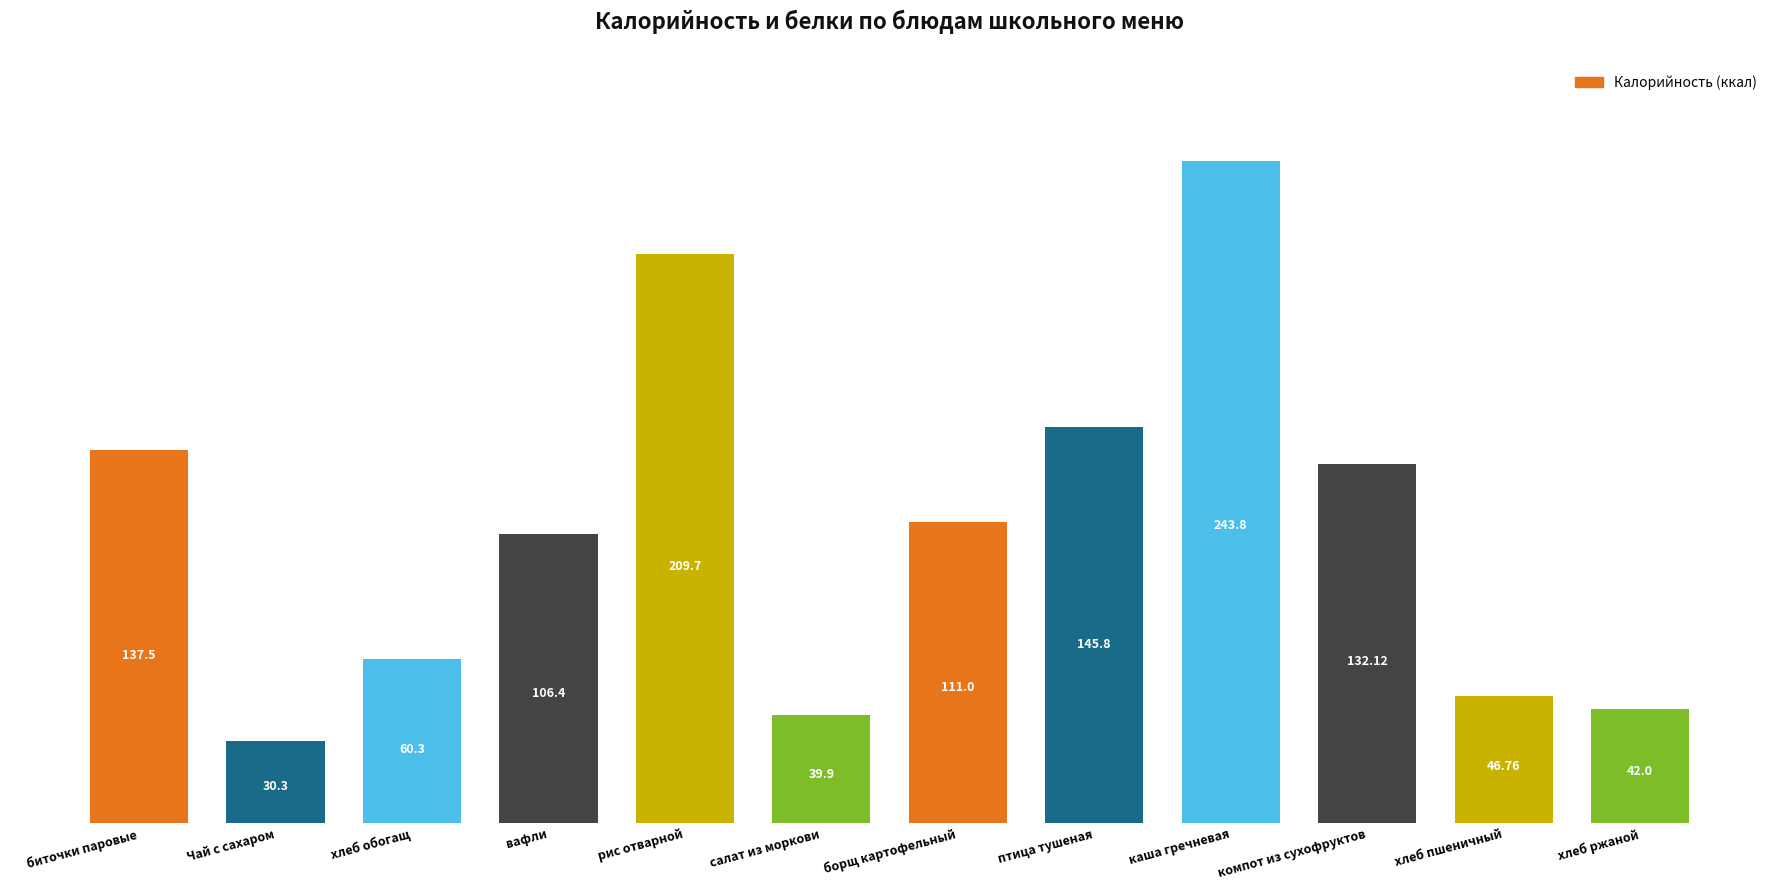

Reading right to left, transcribe all the data shown in this chart.

42.0	46.8	132.1	243.8	145.8	111.0	39.9	209.7	106.4	60.3	30.3	137.5